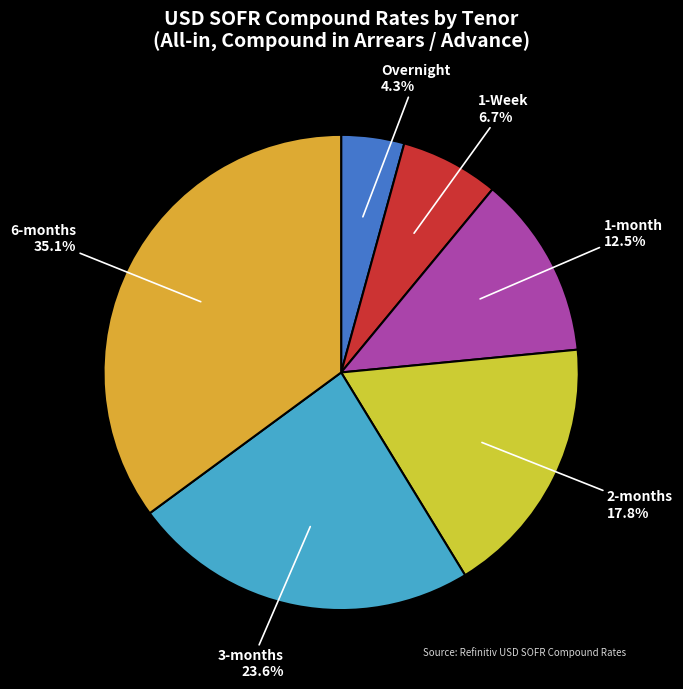

Is it true that Overnight is 15% of the pie?

False